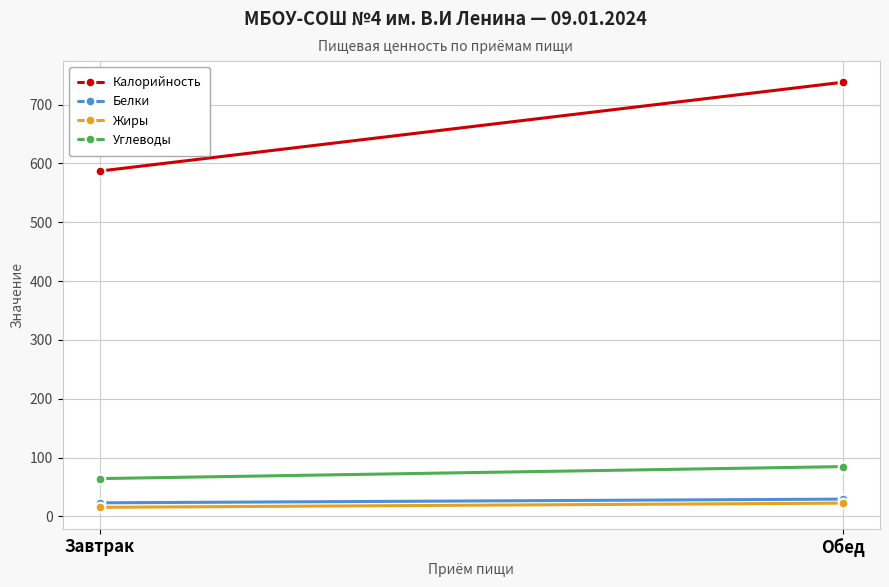

Where is Белки nearest to the value 26?

Завтрак